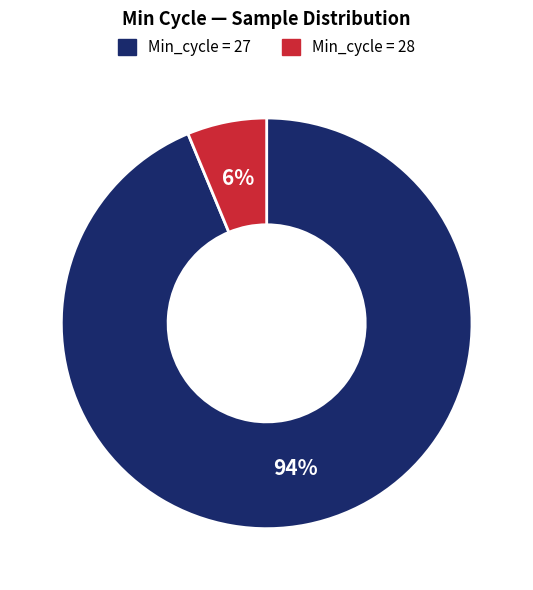

To the nearest percent, what is the average slice percentage?

50%